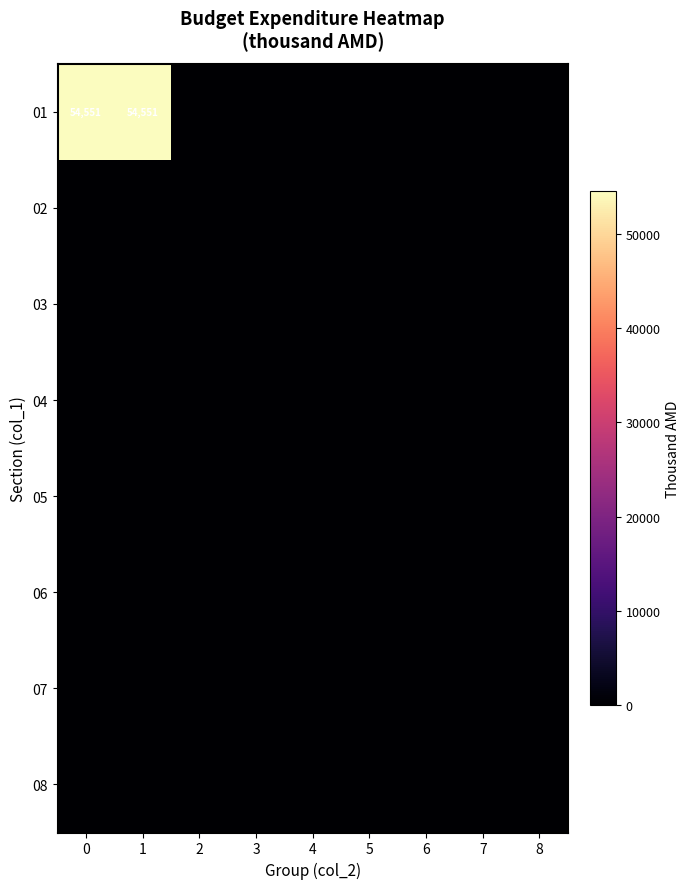

Which series changed the most between 1 and 6?

01